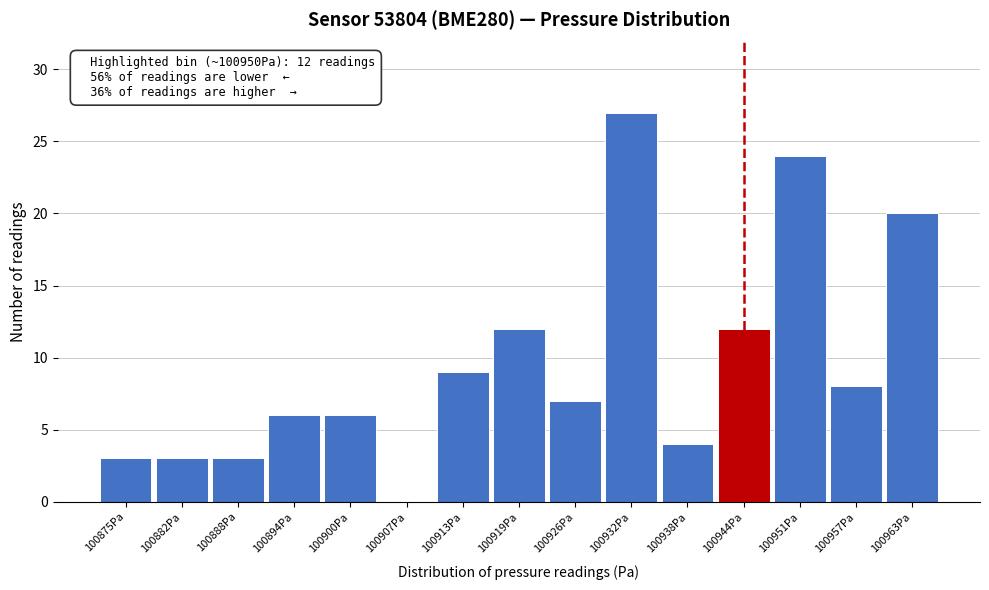

Reading right to left, transcribe all the data shown in this chart.

100963Pa=20	100957Pa=8	100951Pa=24	100944Pa=12	100938Pa=4	100932Pa=27	100926Pa=7	100919Pa=12	100913Pa=9	100907Pa=0	100900Pa=6	100894Pa=6	100888Pa=3	100882Pa=3	100875Pa=3